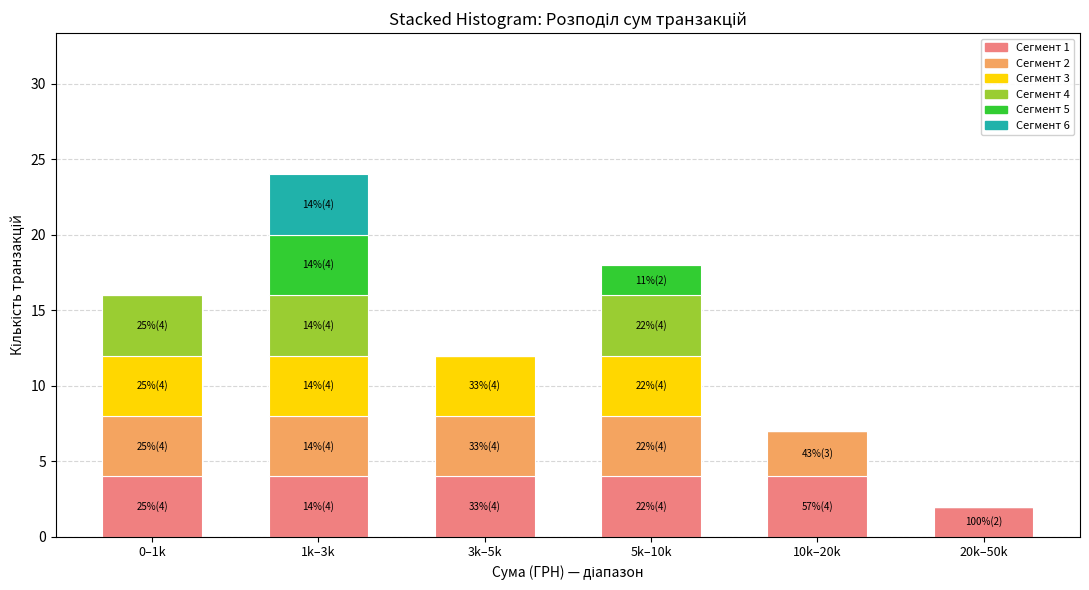

At which category is the sum across all series the highest?

1k–3k